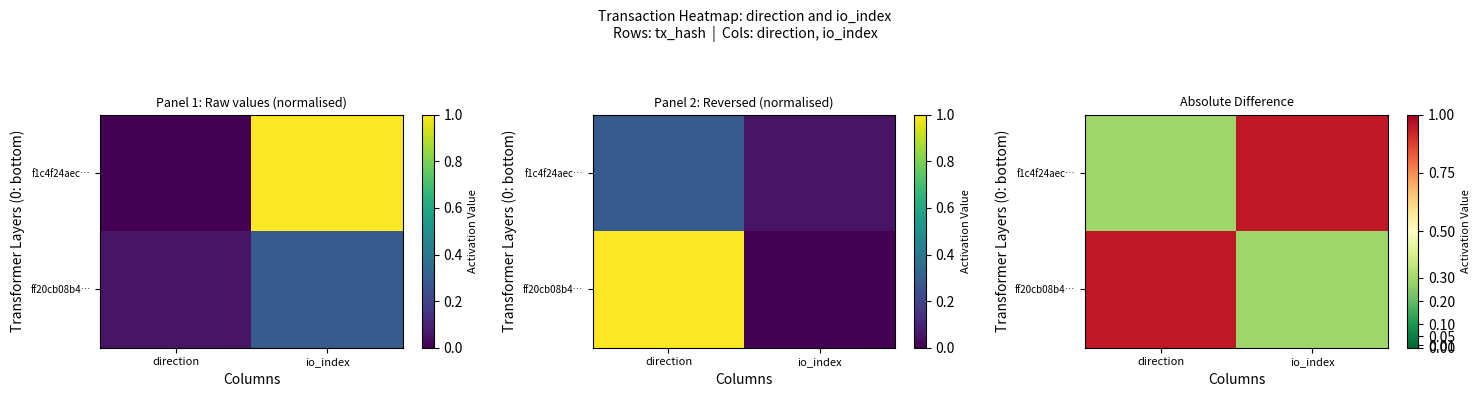

At io_index, list the series in order from largest to smallest.

f1c4f24aec…, ff20cb08b4…